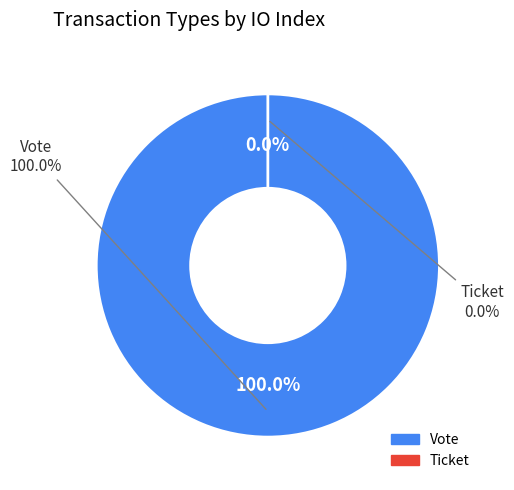

Which has a higher value, Ticket or Vote?

Vote